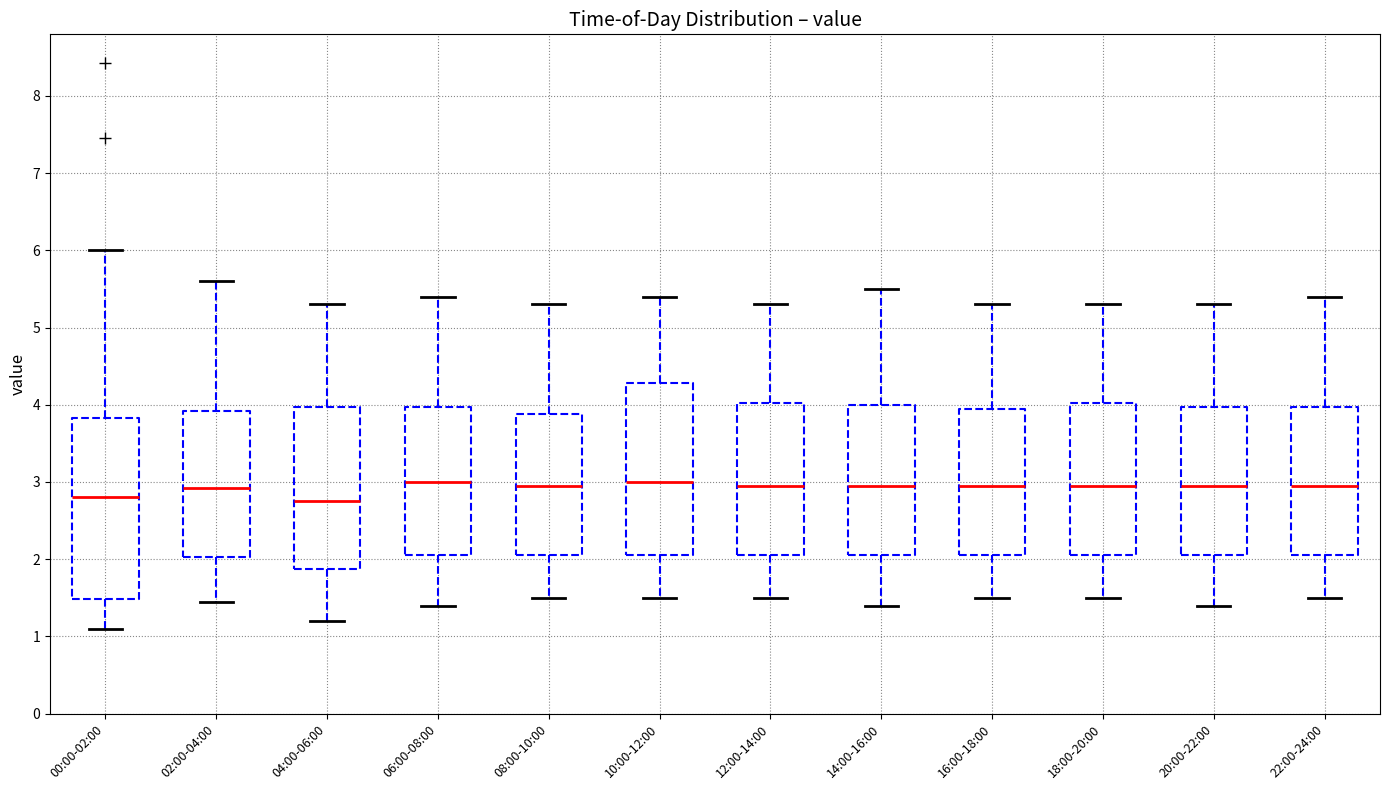

Where does the lower whisker of the box for 18:00-20:00 end on the y-axis? The values are not printed on the chart, so give them approximately, as read against the axis.

1.5